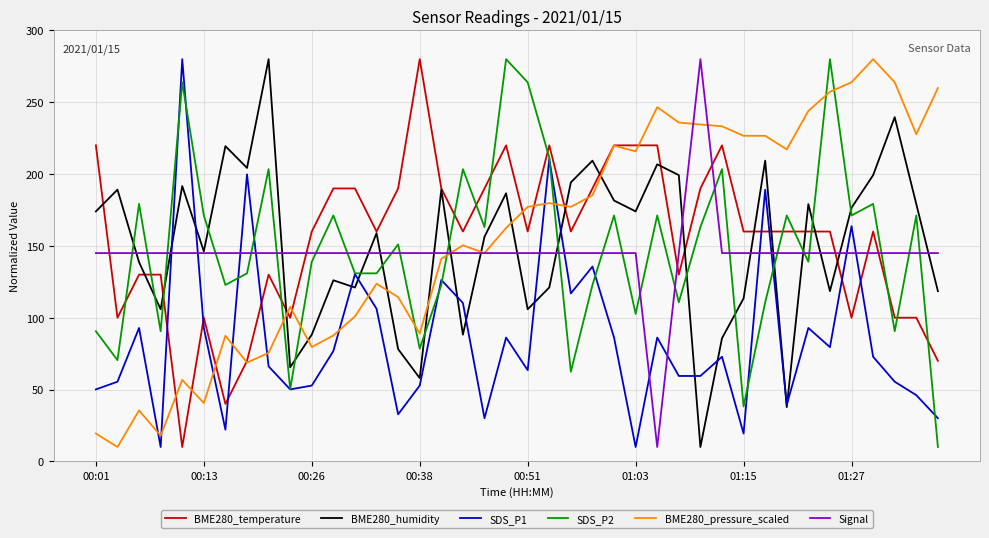

What is the average value of the BME280_humidity series?

150.6